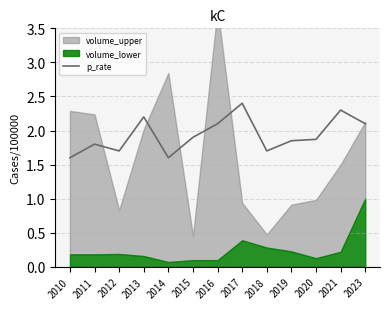

Is it true that the value at 2021 is 2.3?

True